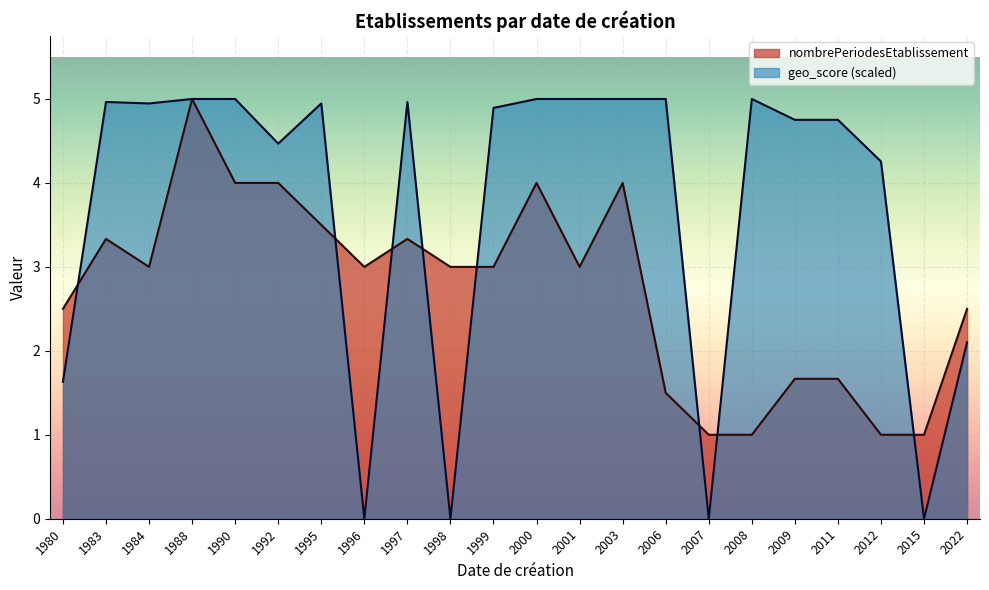

List the series in order of their overall mean, highest first.

geo_score (scaled), nombrePeriodesEtablissement